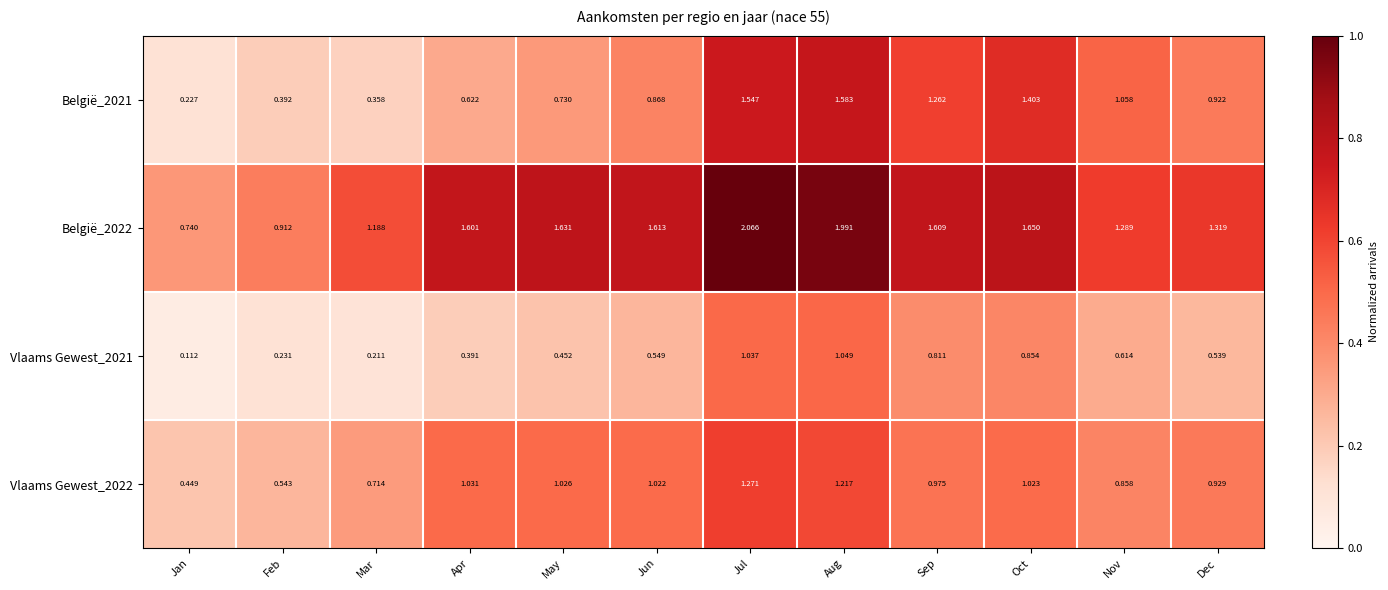

What is the total value across all series at Dec?

3.7